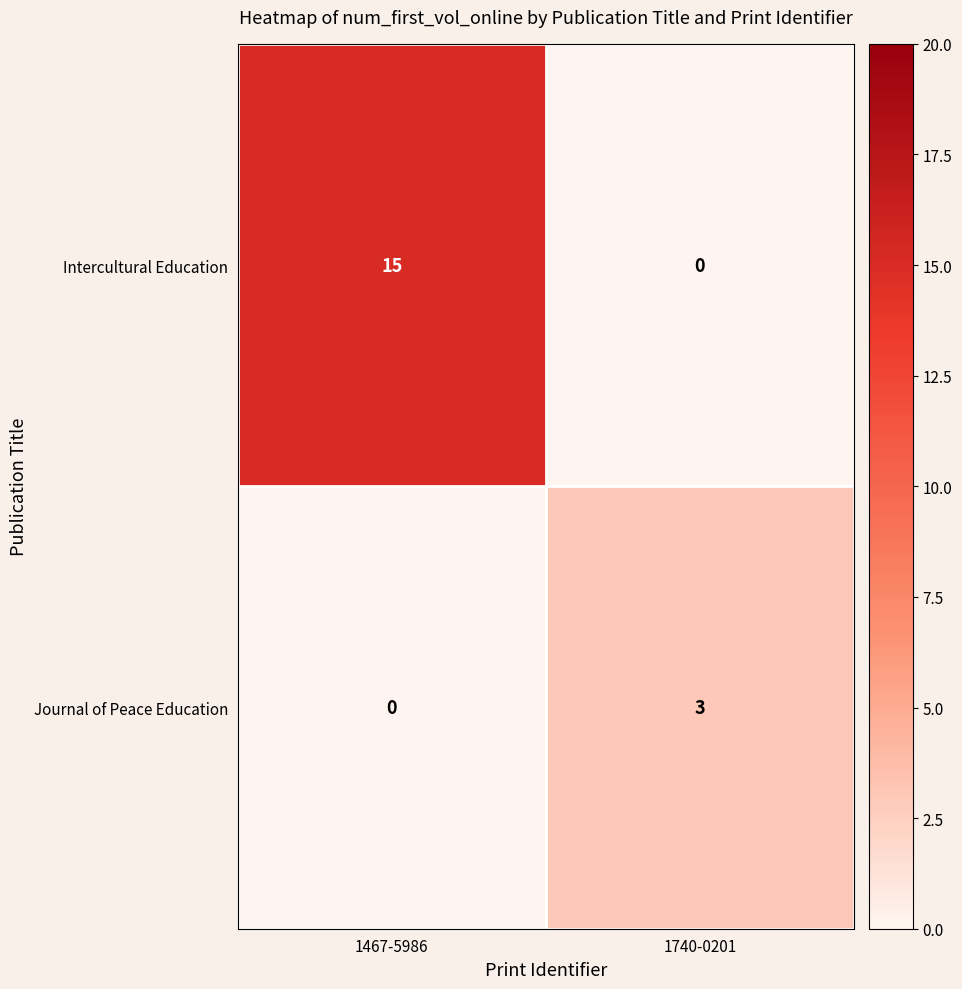

How many data points does each series have?

2